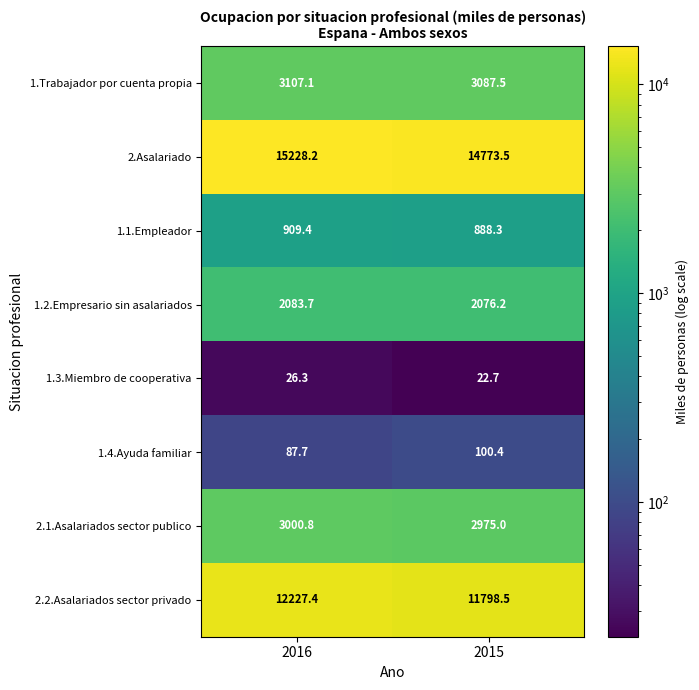

How many data points in 1.2.Empresario sin asalariados are less than 2083?

1